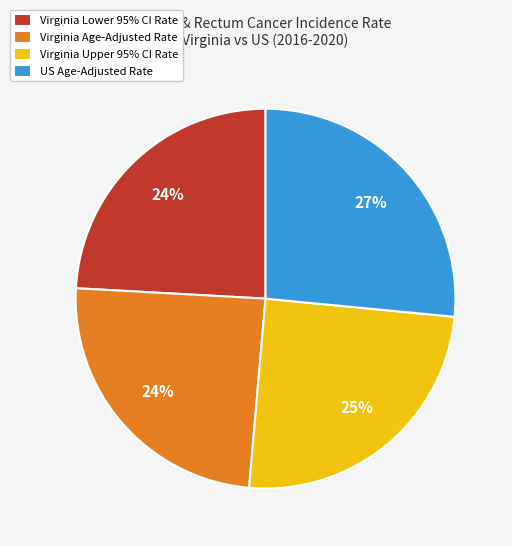

Is it true that Virginia Lower 95% CI Rate is 18% of the pie?

False